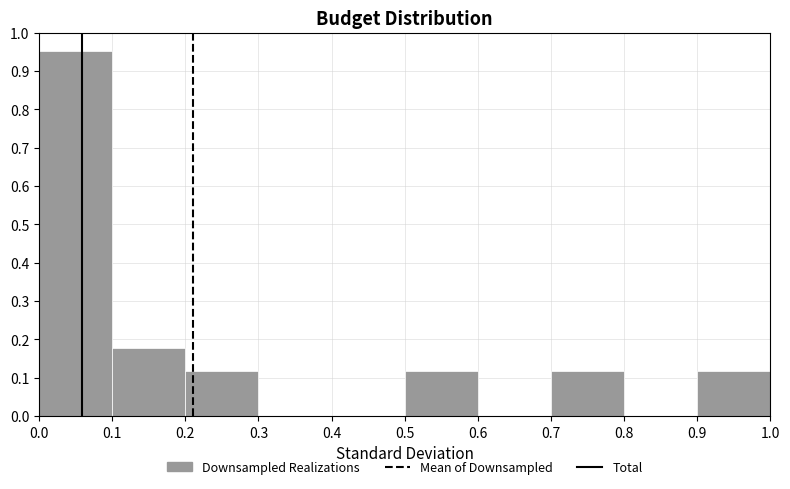

Over which range of the x-axis is the bar tallest?

0.0 to 0.1